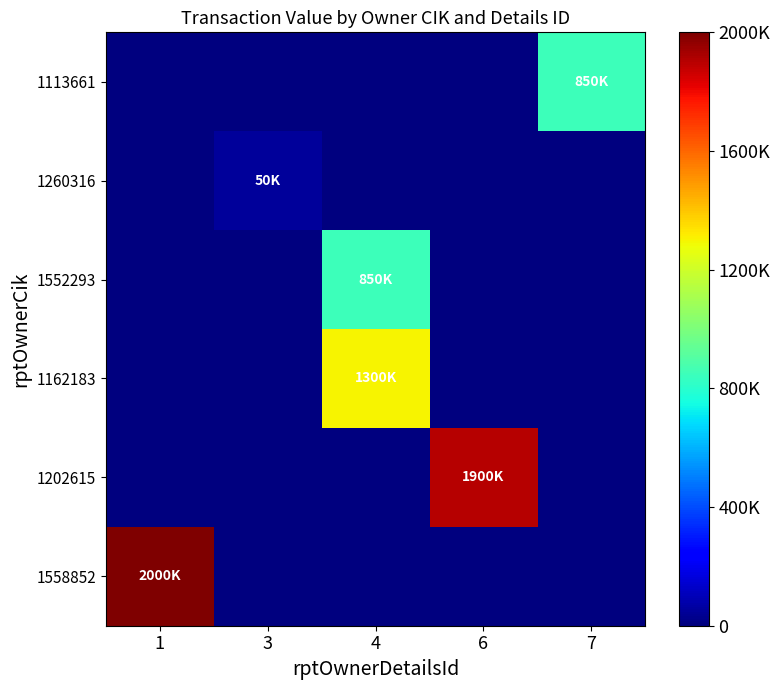

Between 1 and 6, which series saw the biggest shift?

1558852